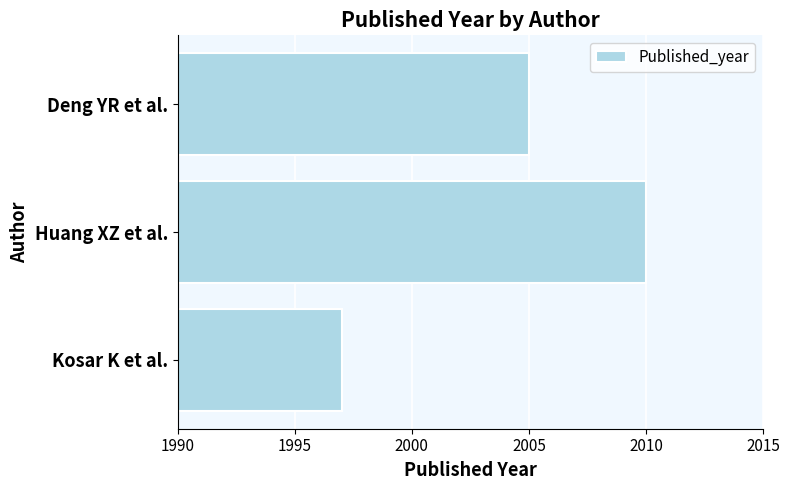

True or false: the data shows 2005 at Deng YR et al..

True